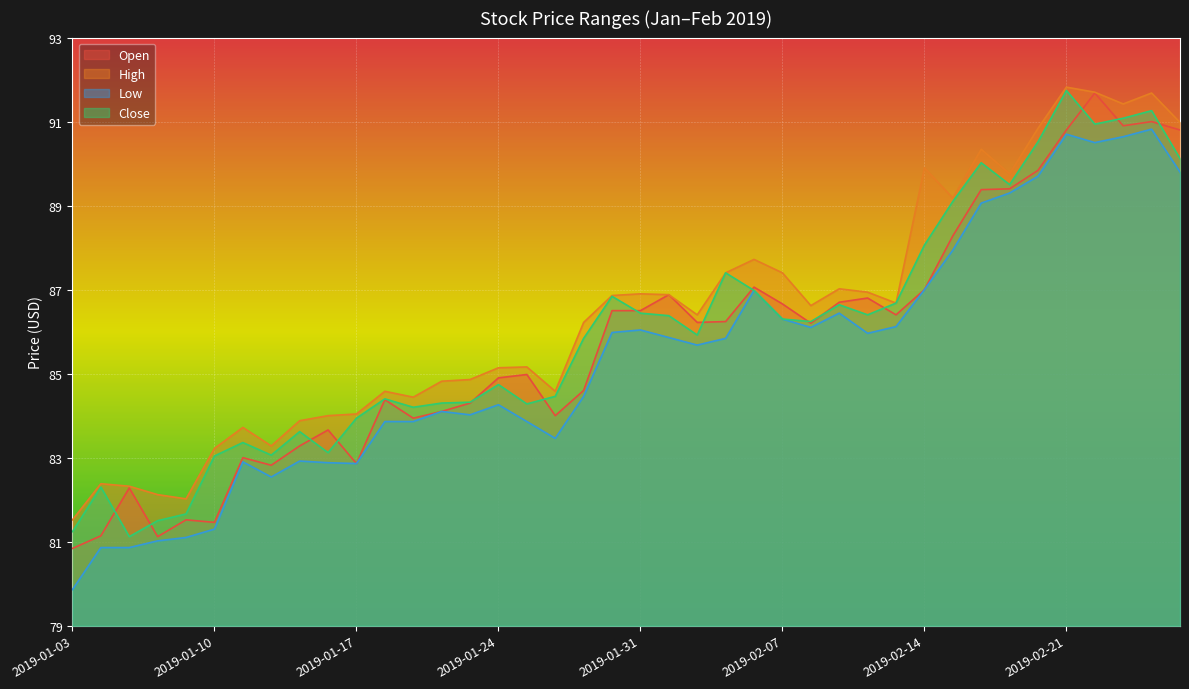

What is the average value of the High series?

86.4